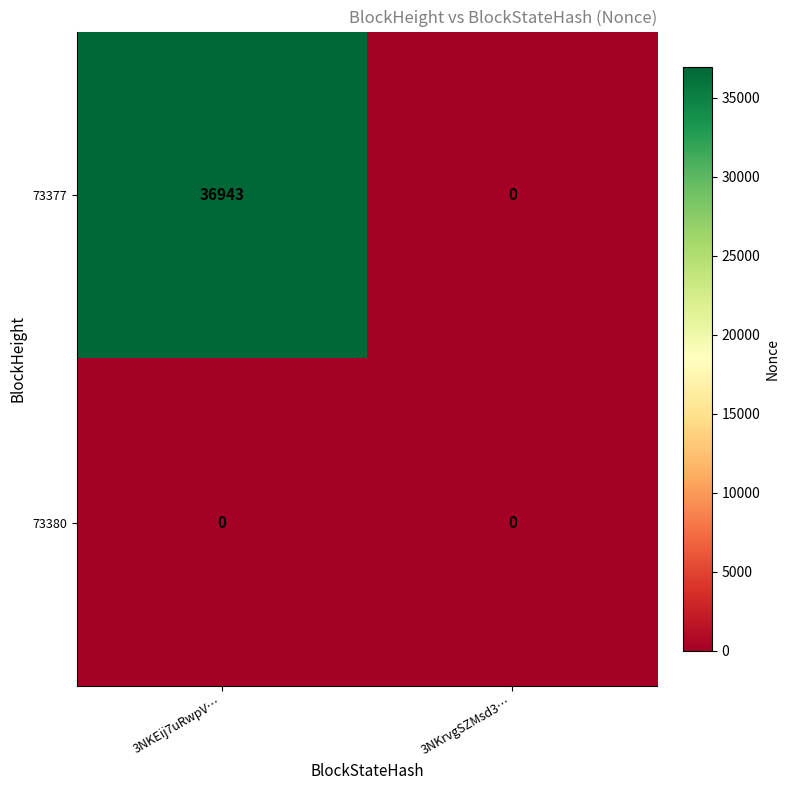

Which series has the largest range (max minus min)?

73377